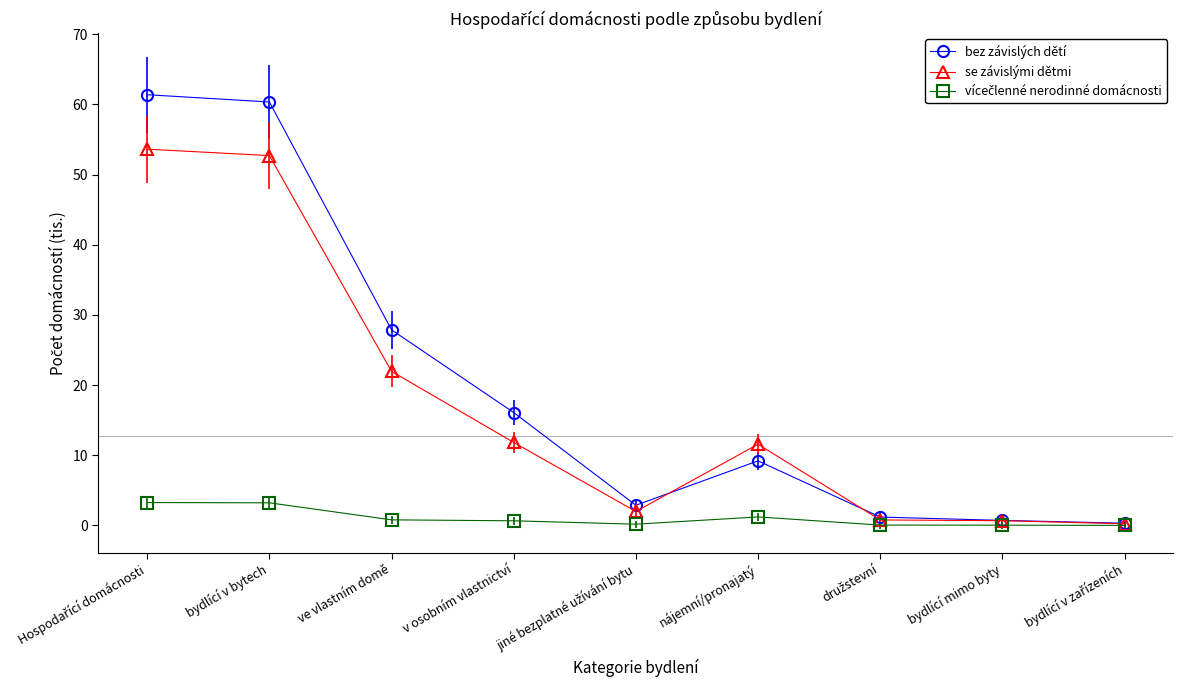

At which label is se závislými dětmi closest to 26?

ve vlastním domě